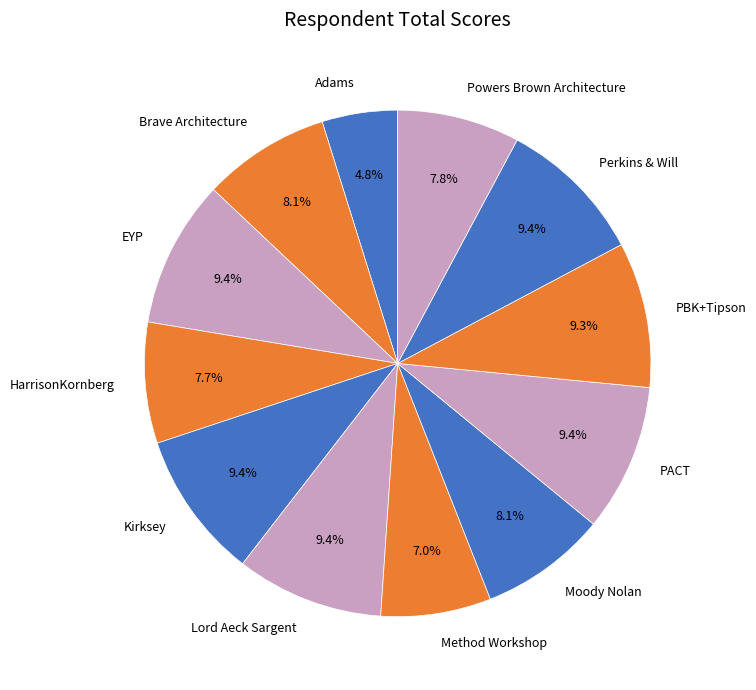

Does any single category account for the majority?

No